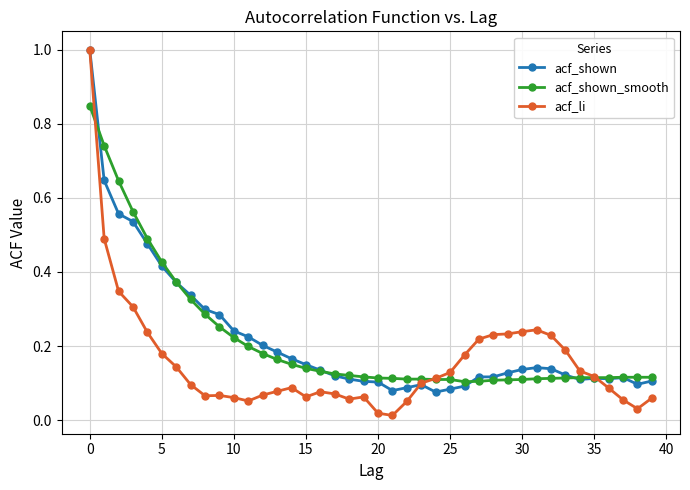

Which series has the widest spread of values?

acf_li